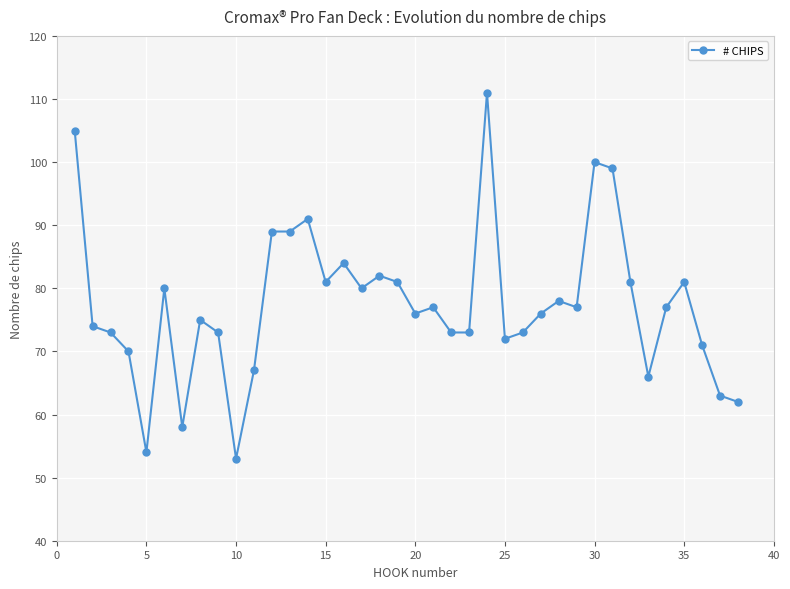

What is the maximum value shown in the chart?

111